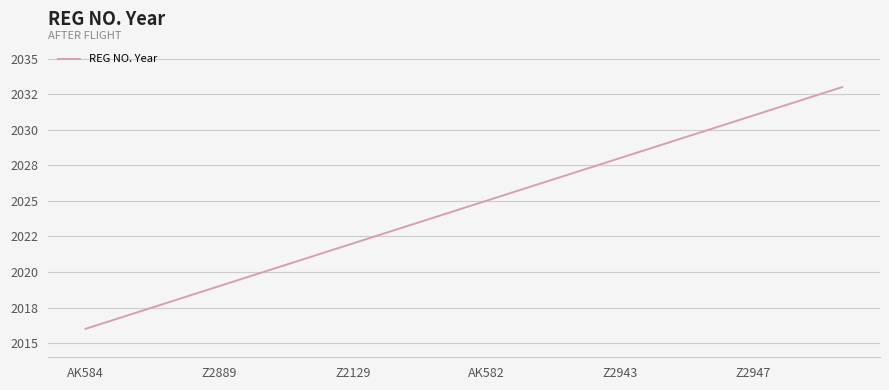

Does the chart have visible grid lines?

Yes